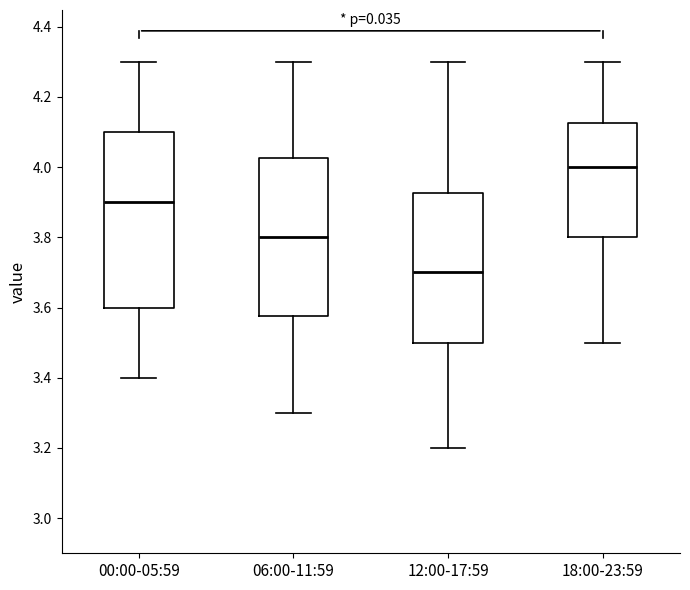

Where does the upper whisker of the box for 00:00-05:59 end on the y-axis? The values are not printed on the chart, so give them approximately, as read against the axis.

4.30